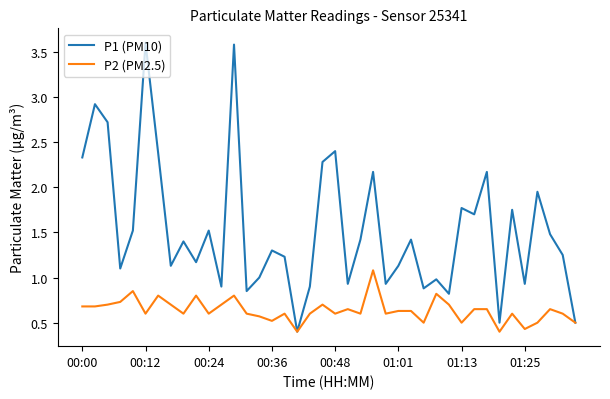

What is the lowest value of the P1 (PM10) series?

0.4